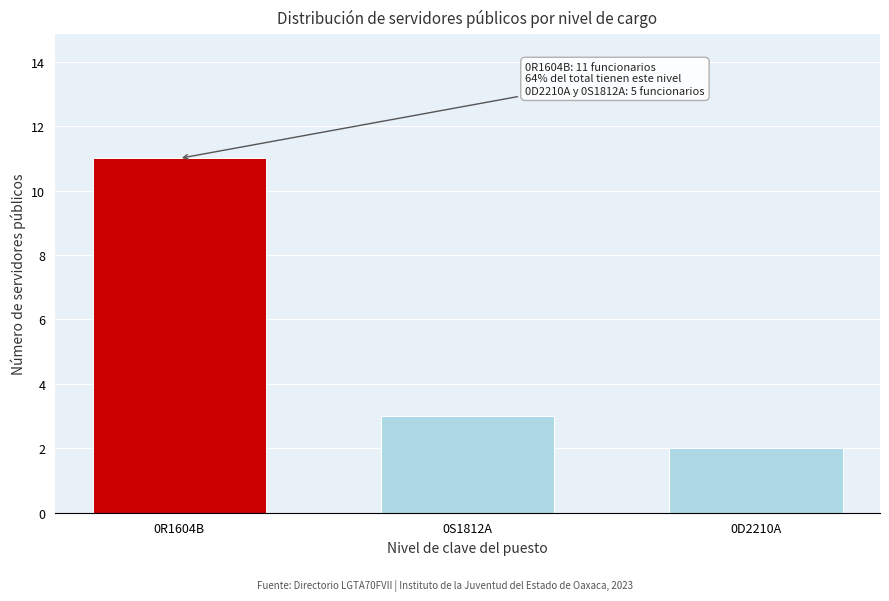

Reading right to left, transcribe all the data shown in this chart.

2	3	11